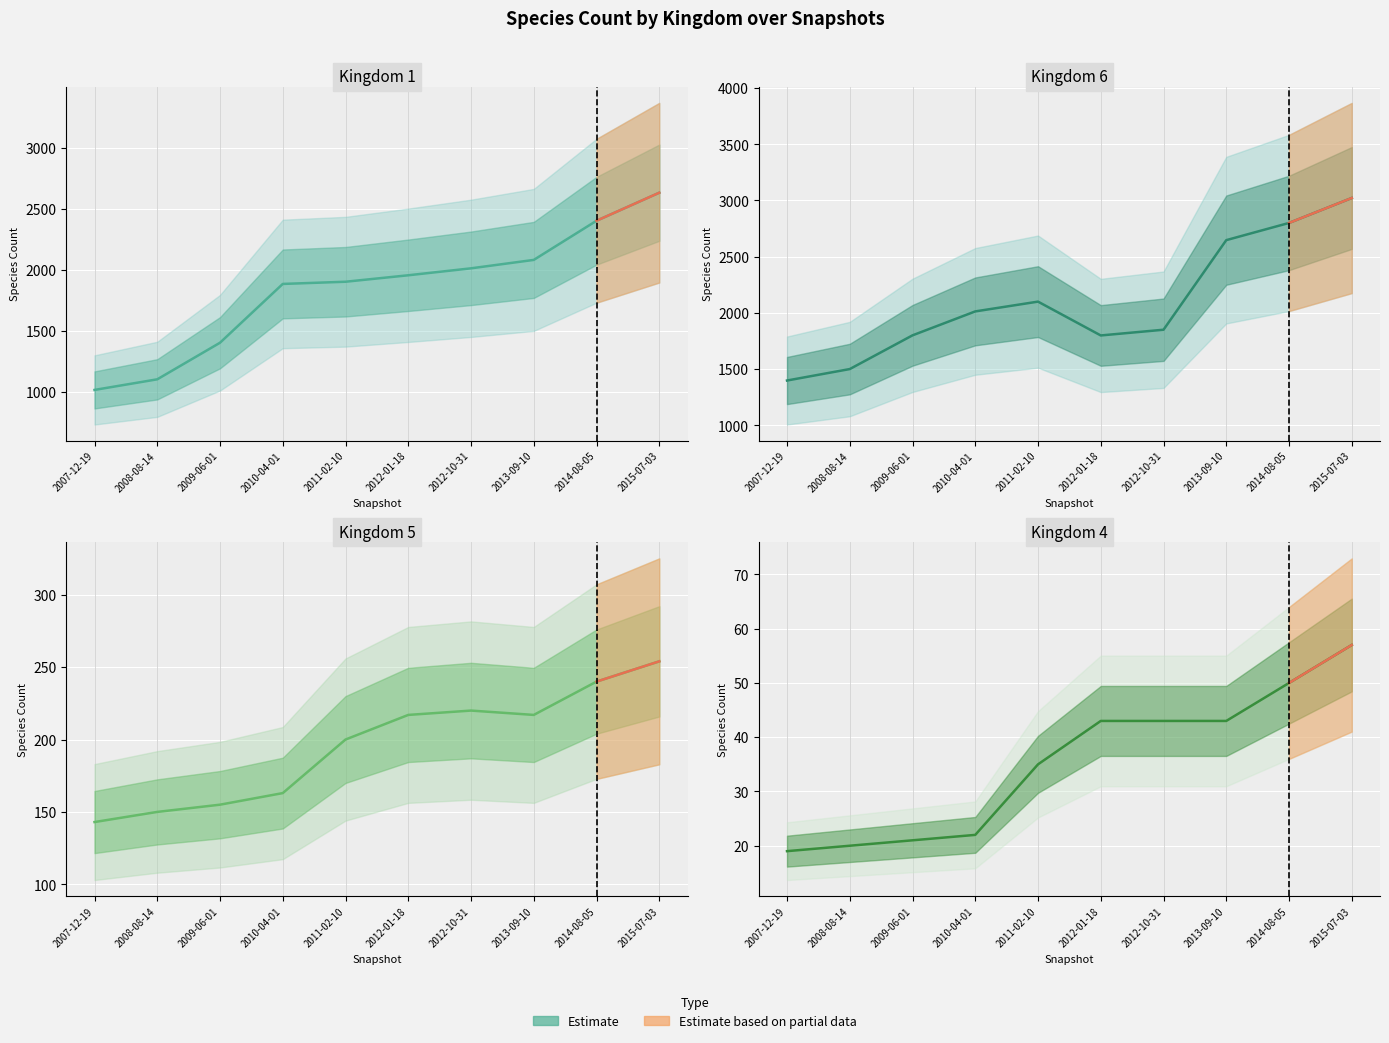

At which label does kingdom_5 reach its peak?

2015-07-03